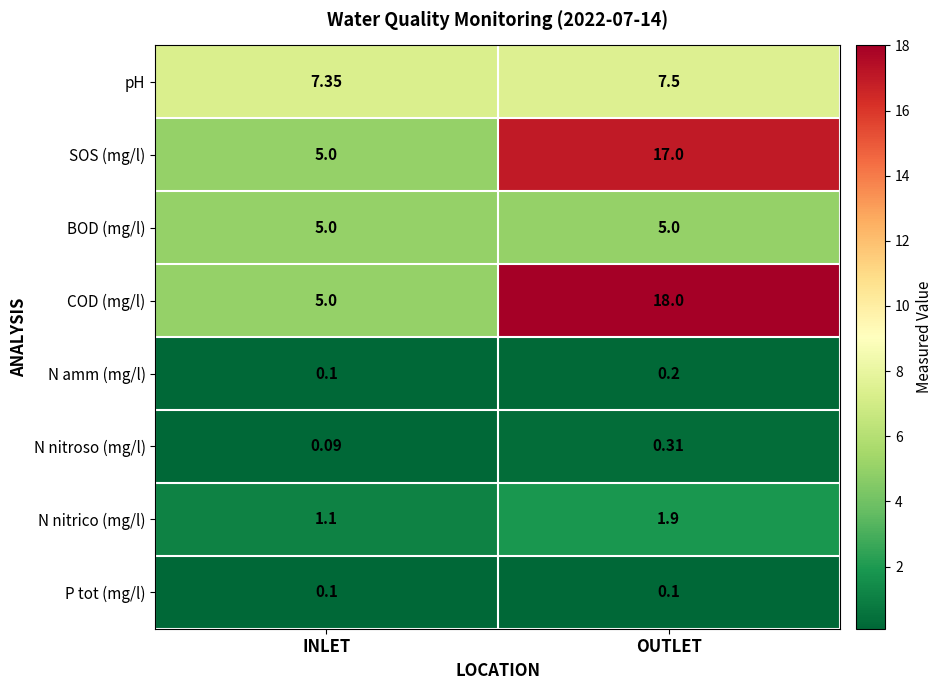

Which series changed the most between INLET and OUTLET?

COD (mg/l)